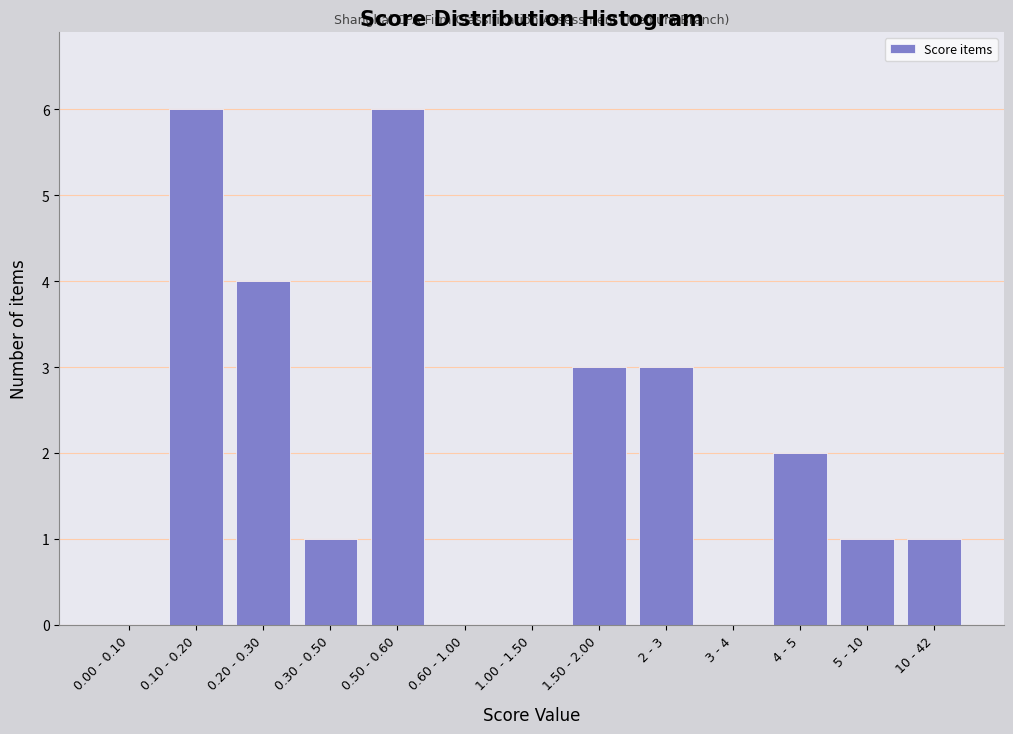

Reading left to right, list all the values displayed in this chart.

0.00 - 0.10=0	0.10 - 0.20=6	0.20 - 0.30=4	0.30 - 0.50=1	0.50 - 0.60=6	0.60 - 1.00=0	1.00 - 1.50=0	1.50 - 2.00=3	2 - 3=3	3 - 4=0	4 - 5=2	5 - 10=1	10 - 42=1